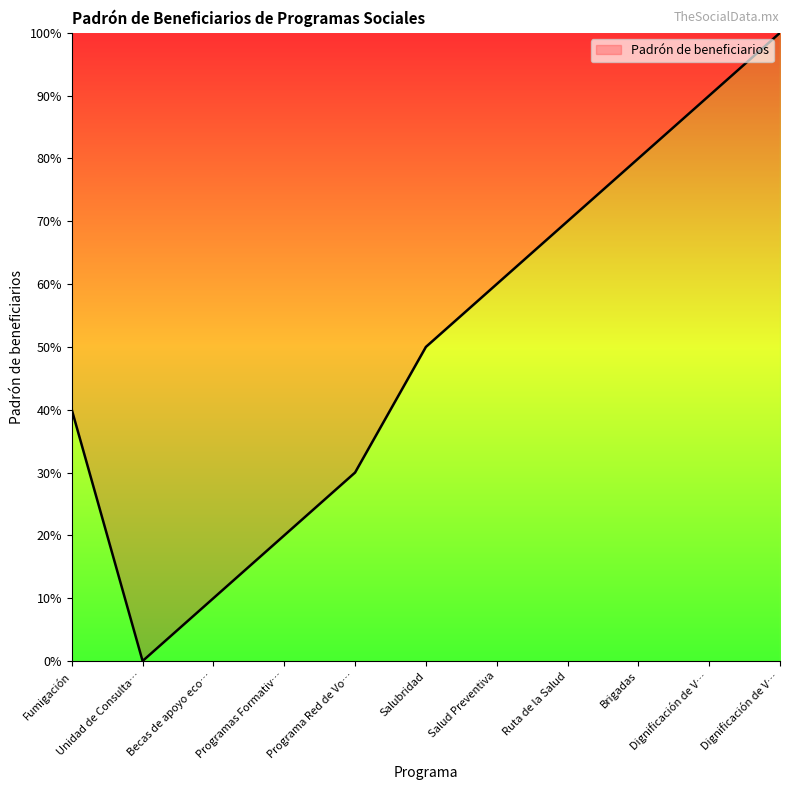

What is the difference between the maximum and minimum values?

100